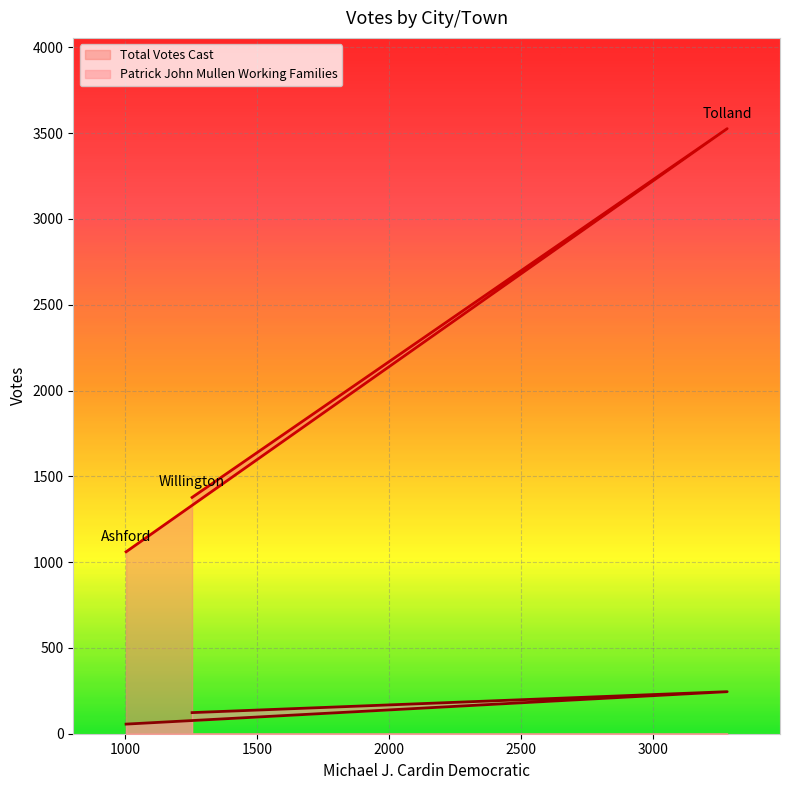

True or false: Patrick John Mullen Working Families has a value of 118 at Tolland.

False